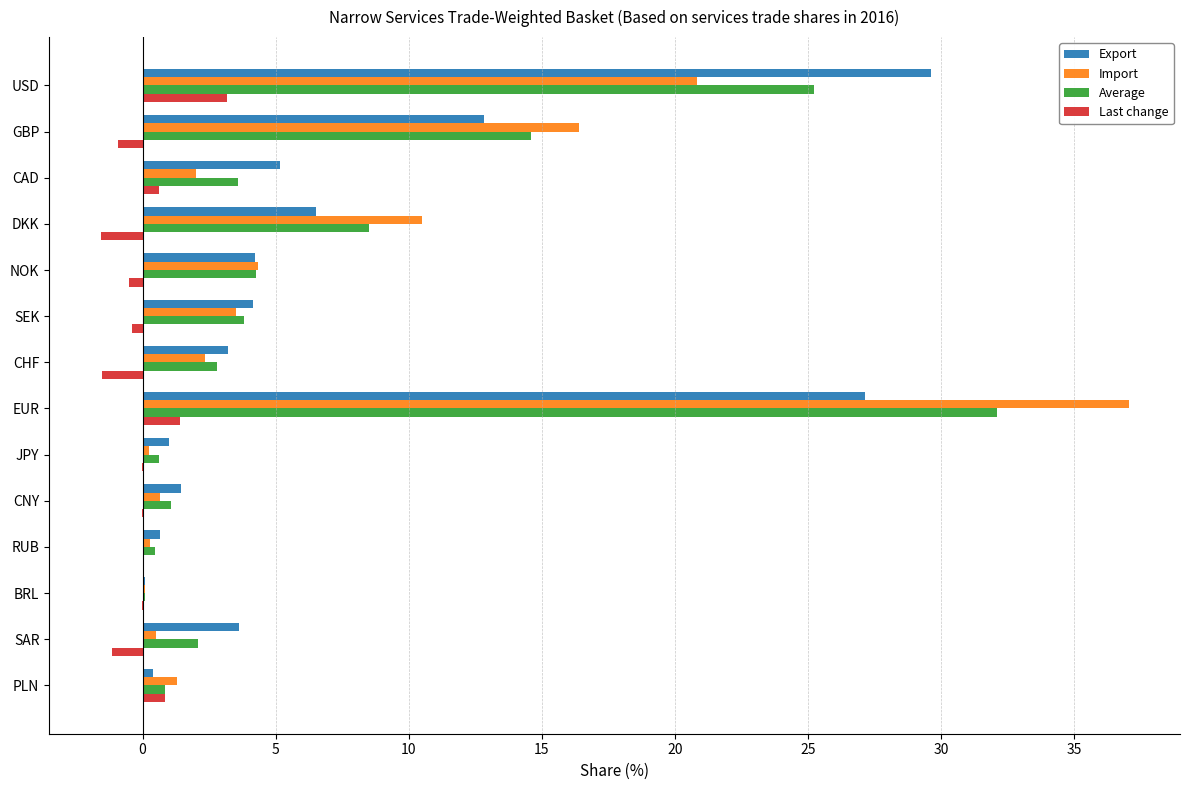

What is the sum of all Import values?

100.0